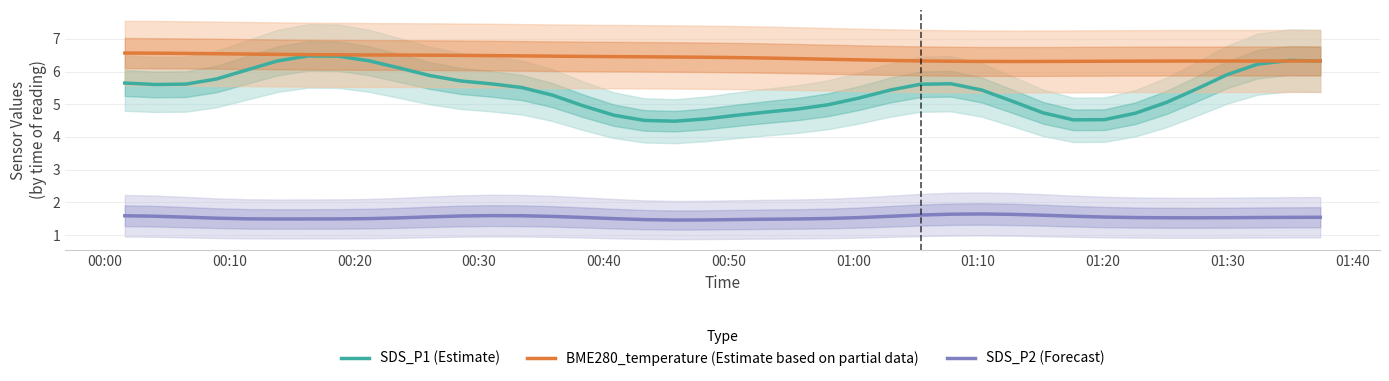

What is the minimum value for SDS_P1 (Estimate)?

4.5